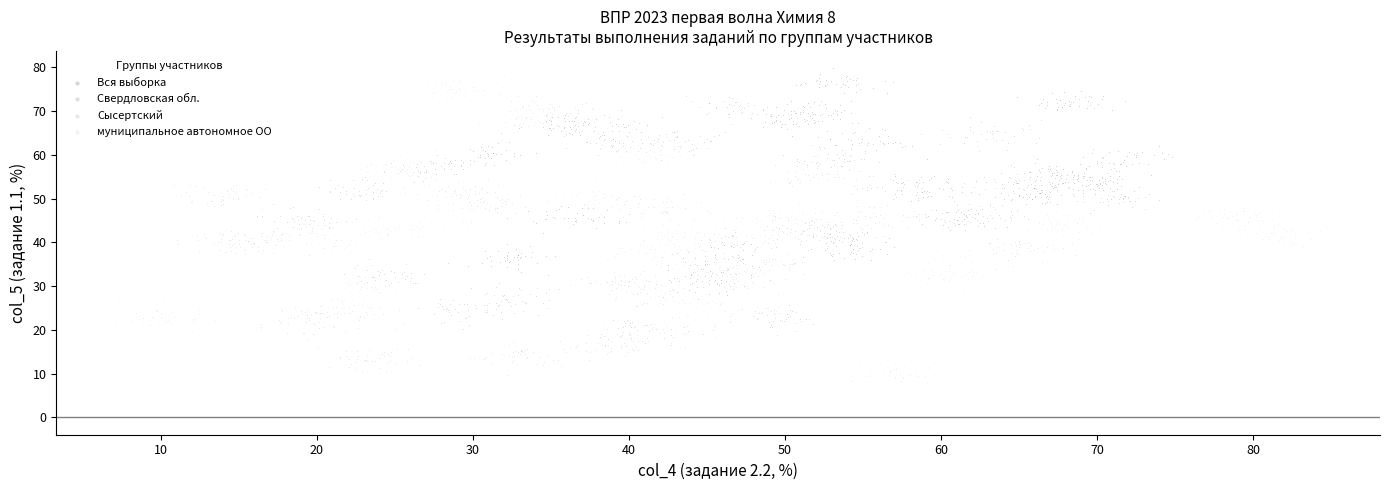

Which series has the largest Y range (max minus min)?

муниципальное автономное ОО